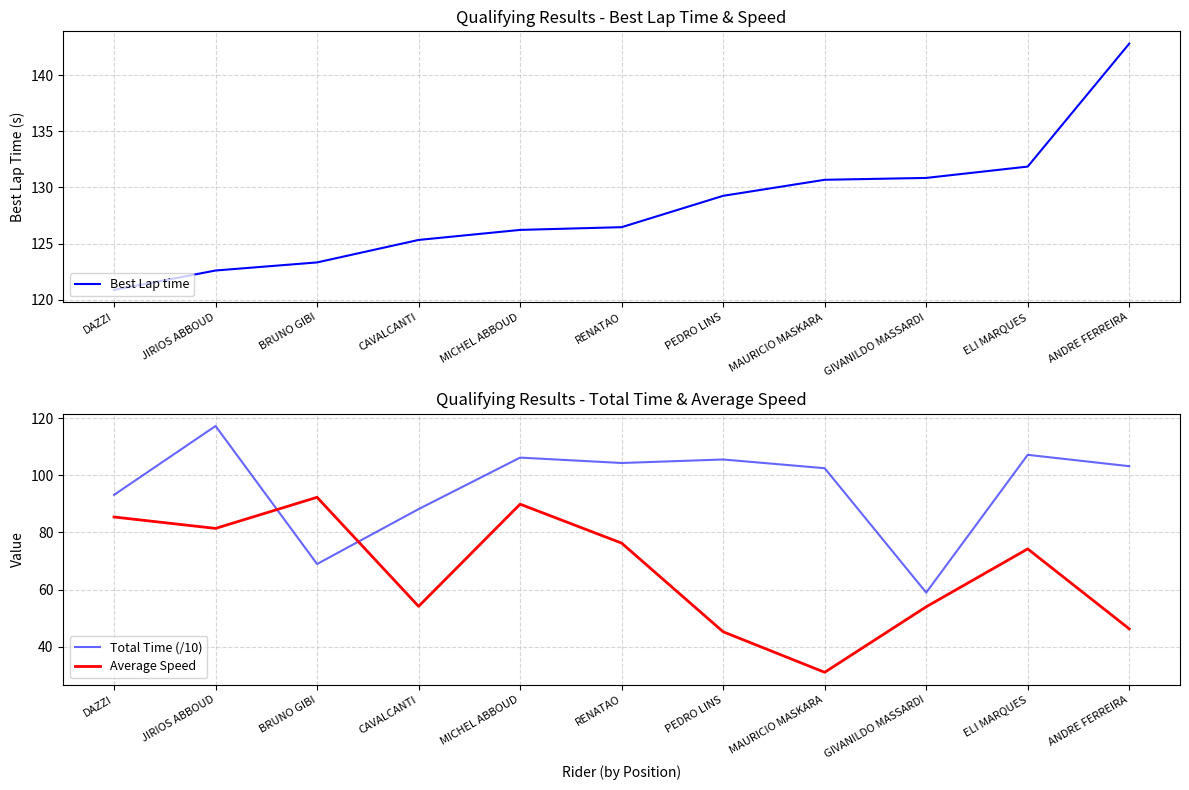

What is the difference between the highest and lowest values at DAZZI?

35.5